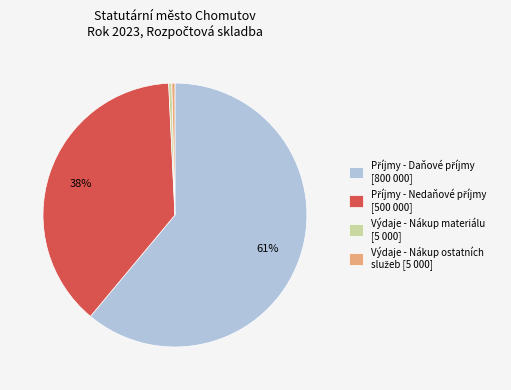

Does Výdaje - Nákup materiálu [5 000] represent more than half of the total?

No